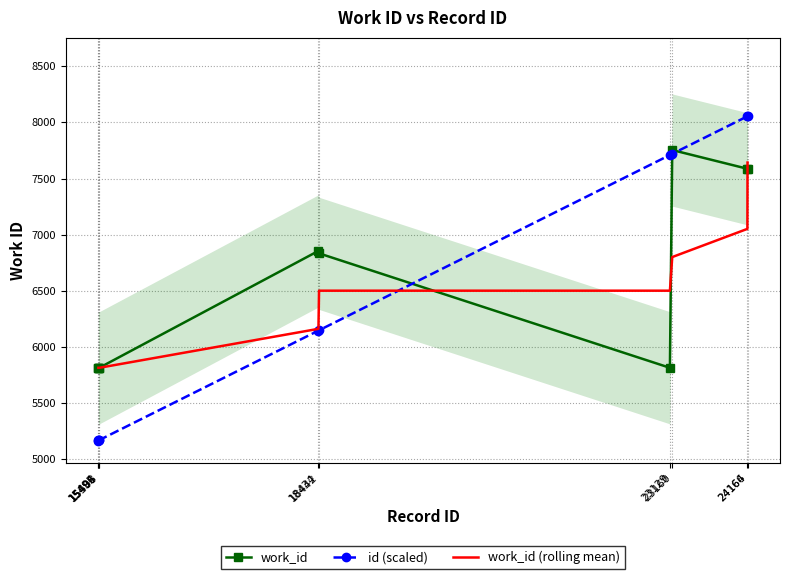

At which category is the sum across all series the highest?

24166